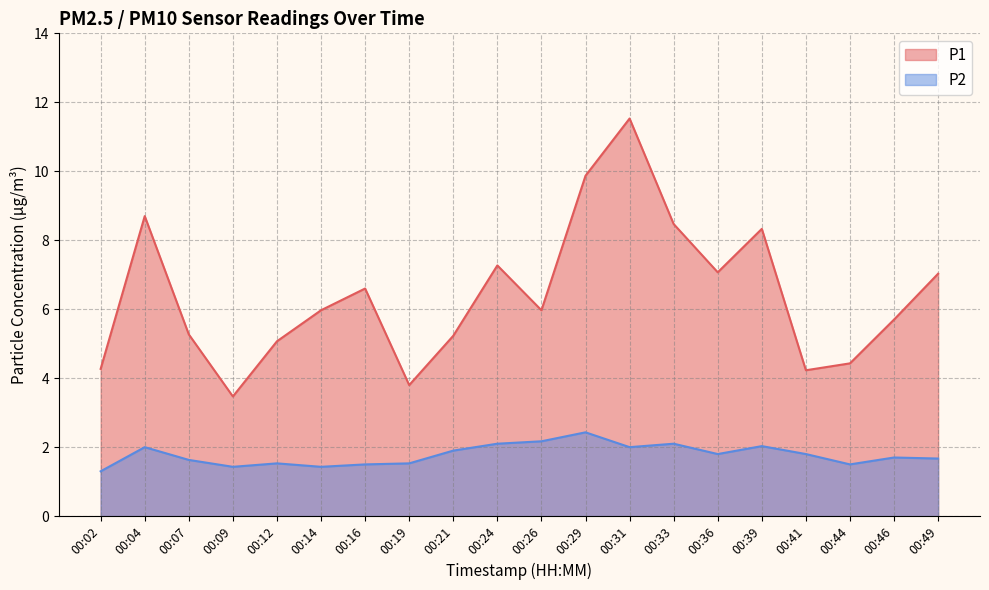

Rank the series by their average value, from lowest to highest.

P2, P1